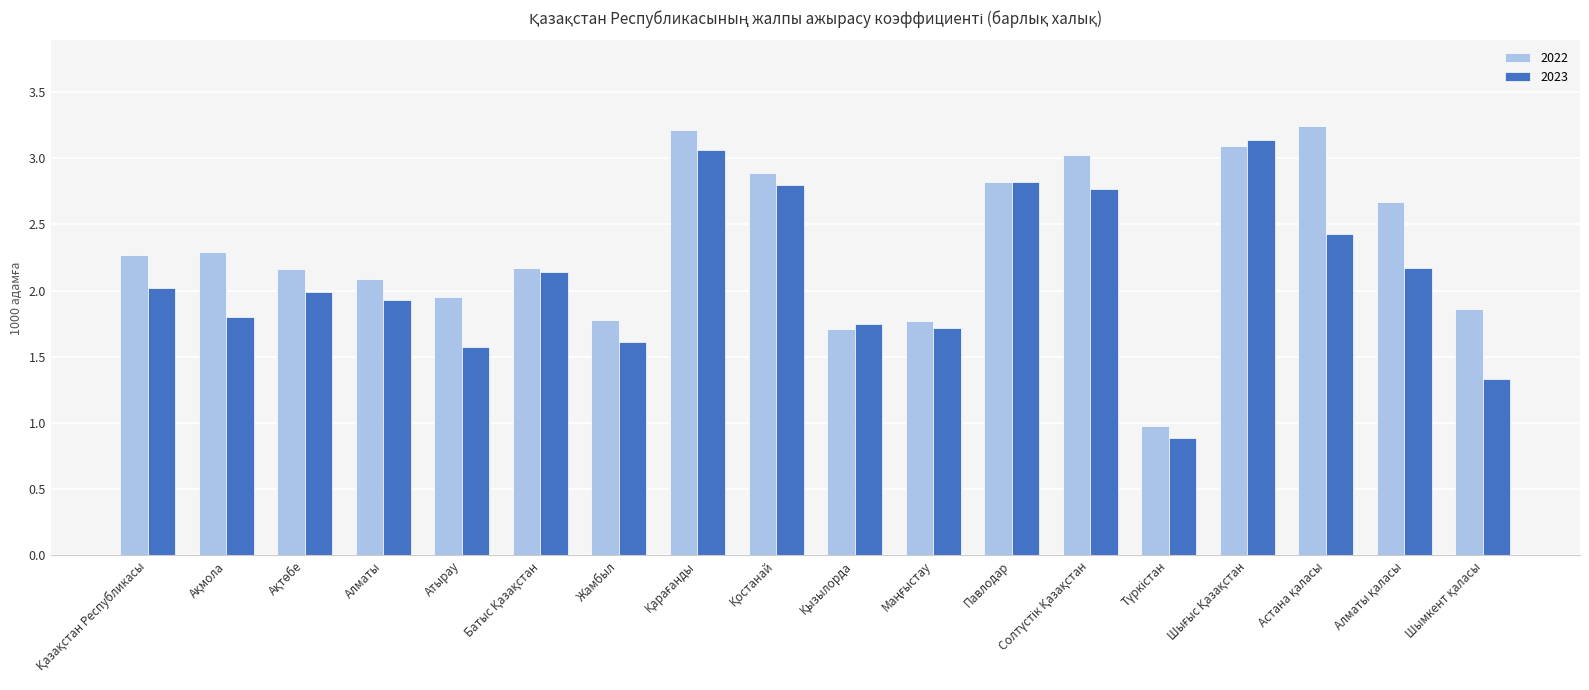

What is the minimum value shown in the chart?

0.9